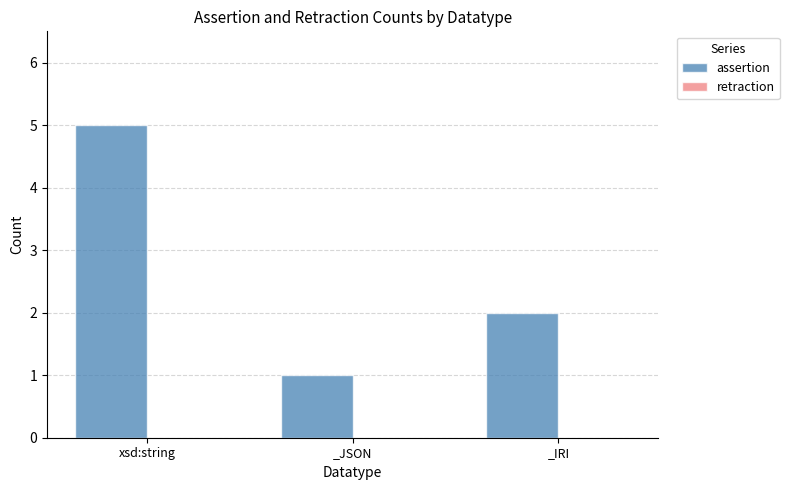

What is the maximum value shown in the chart?

5